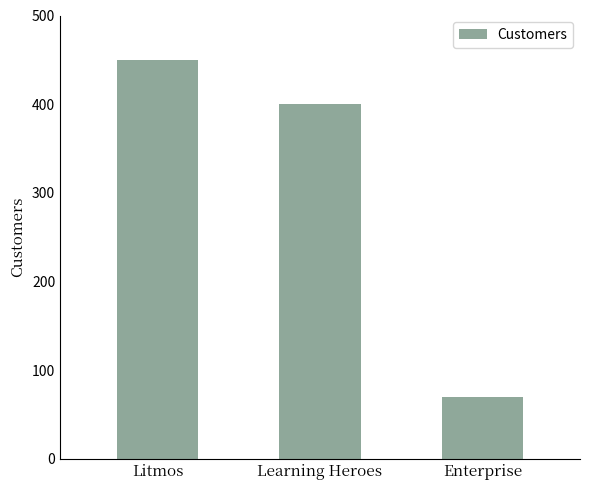

What is the difference between the values at Learning Heroes and Litmos?

50